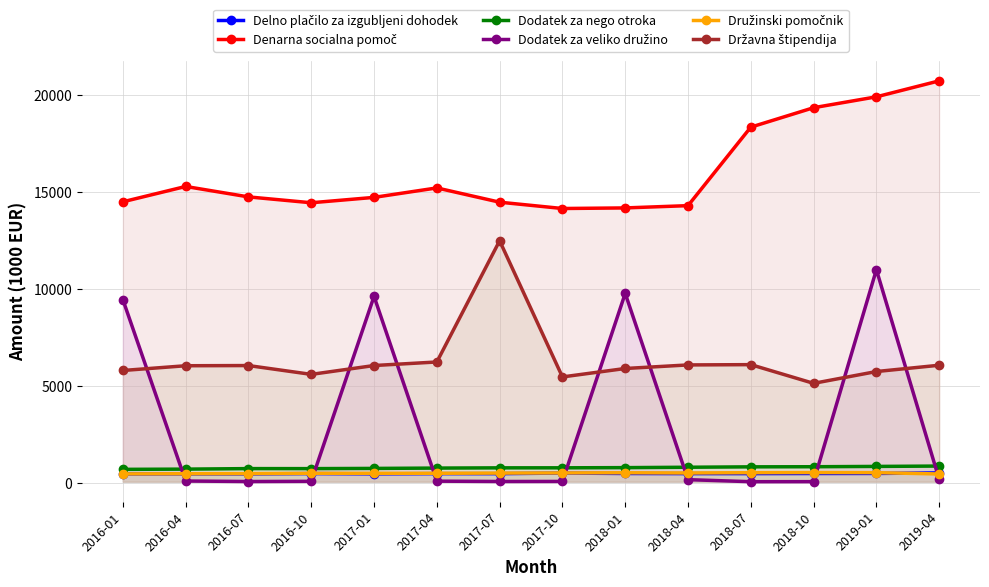

True or false: Denarna socialna pomoč has a value of 20746.3 at 2019-04.

True